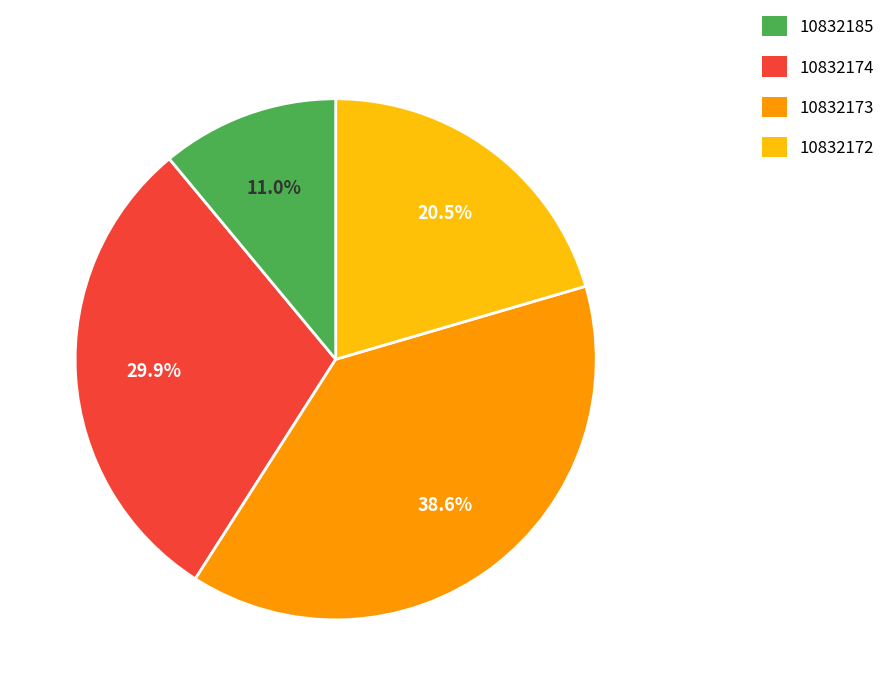

What percentage is NOT represented by 10832185?

89.0%